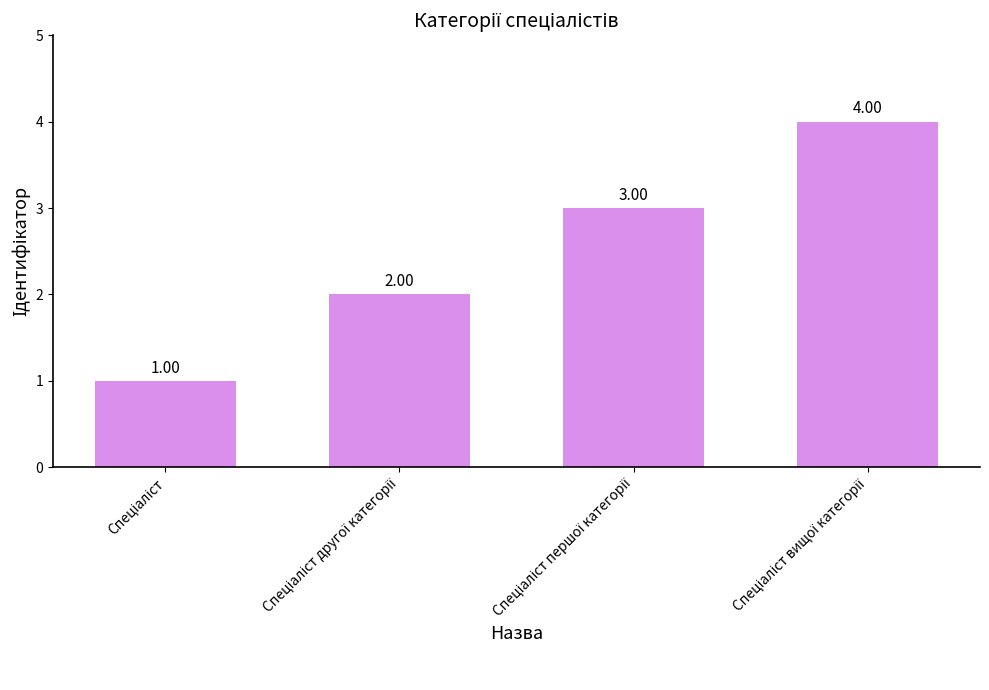

What is the difference between the maximum and minimum values?

3